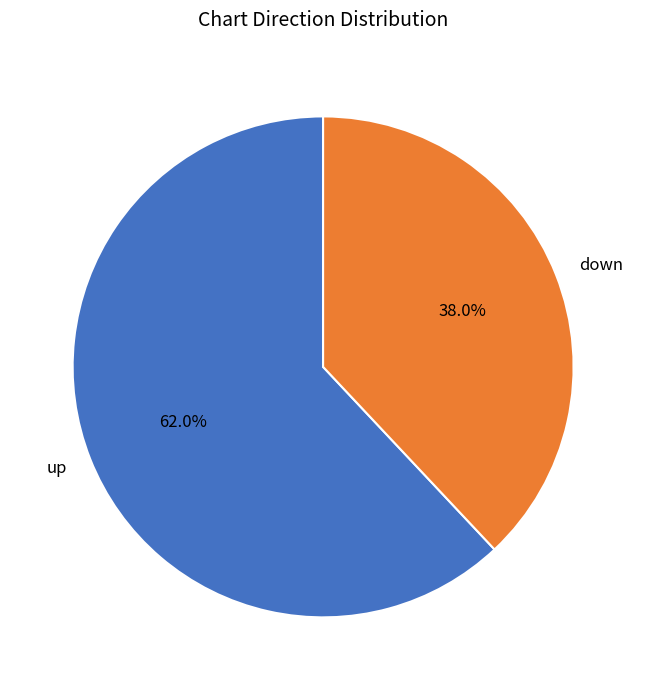

Is up the majority of the pie?

Yes